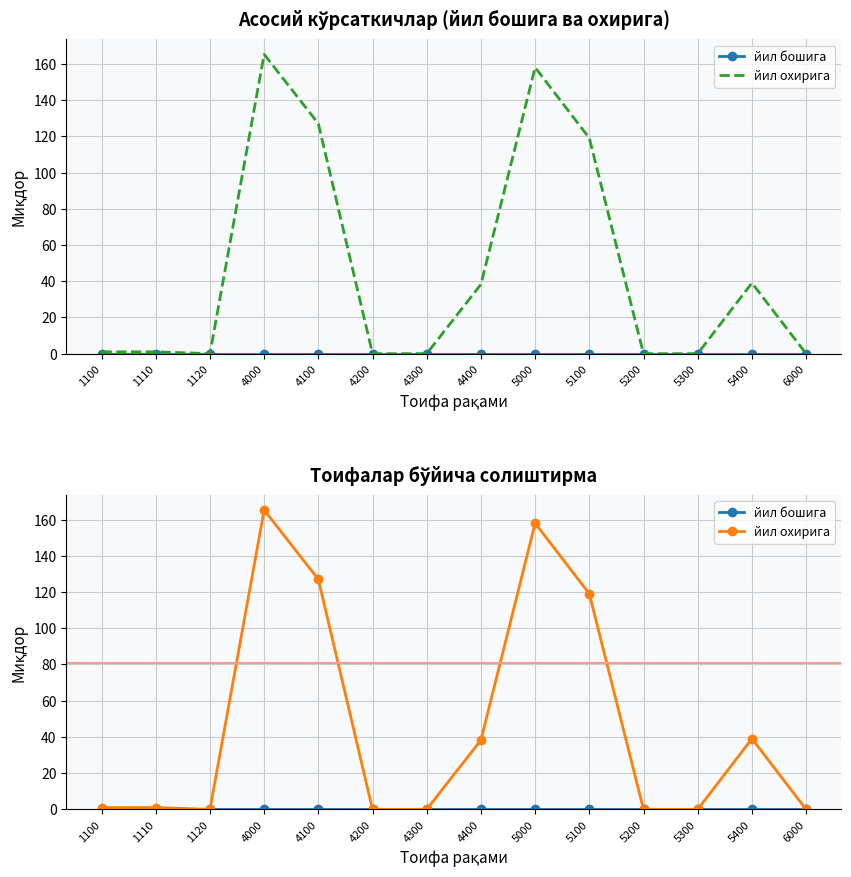

True or false: йил охирига and йил бошига intersect in this chart.

False